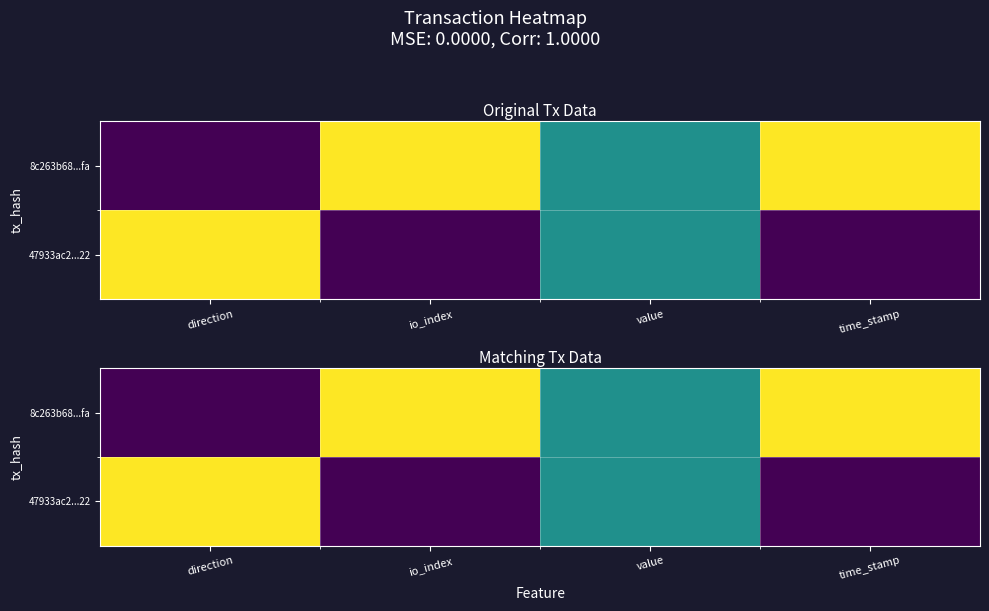

At which category is the sum across all series the highest?

direction